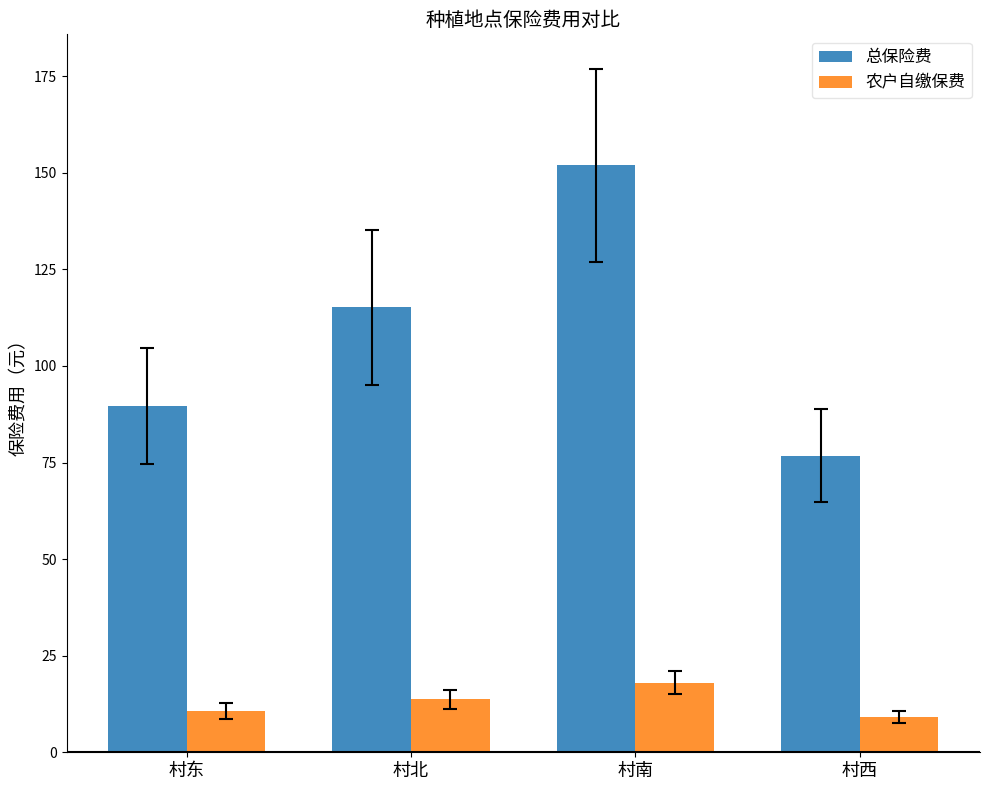

Which category has the highest value in the 农户自缴保费 series?

村南